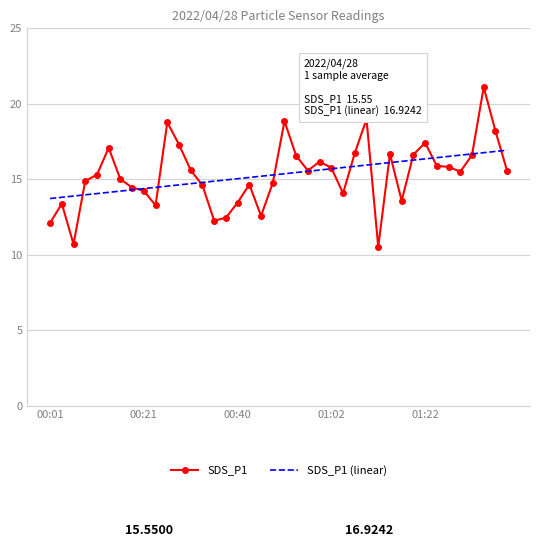

List the series in order of their peak value, lowest first.

SDS_P1 (linear), SDS_P1